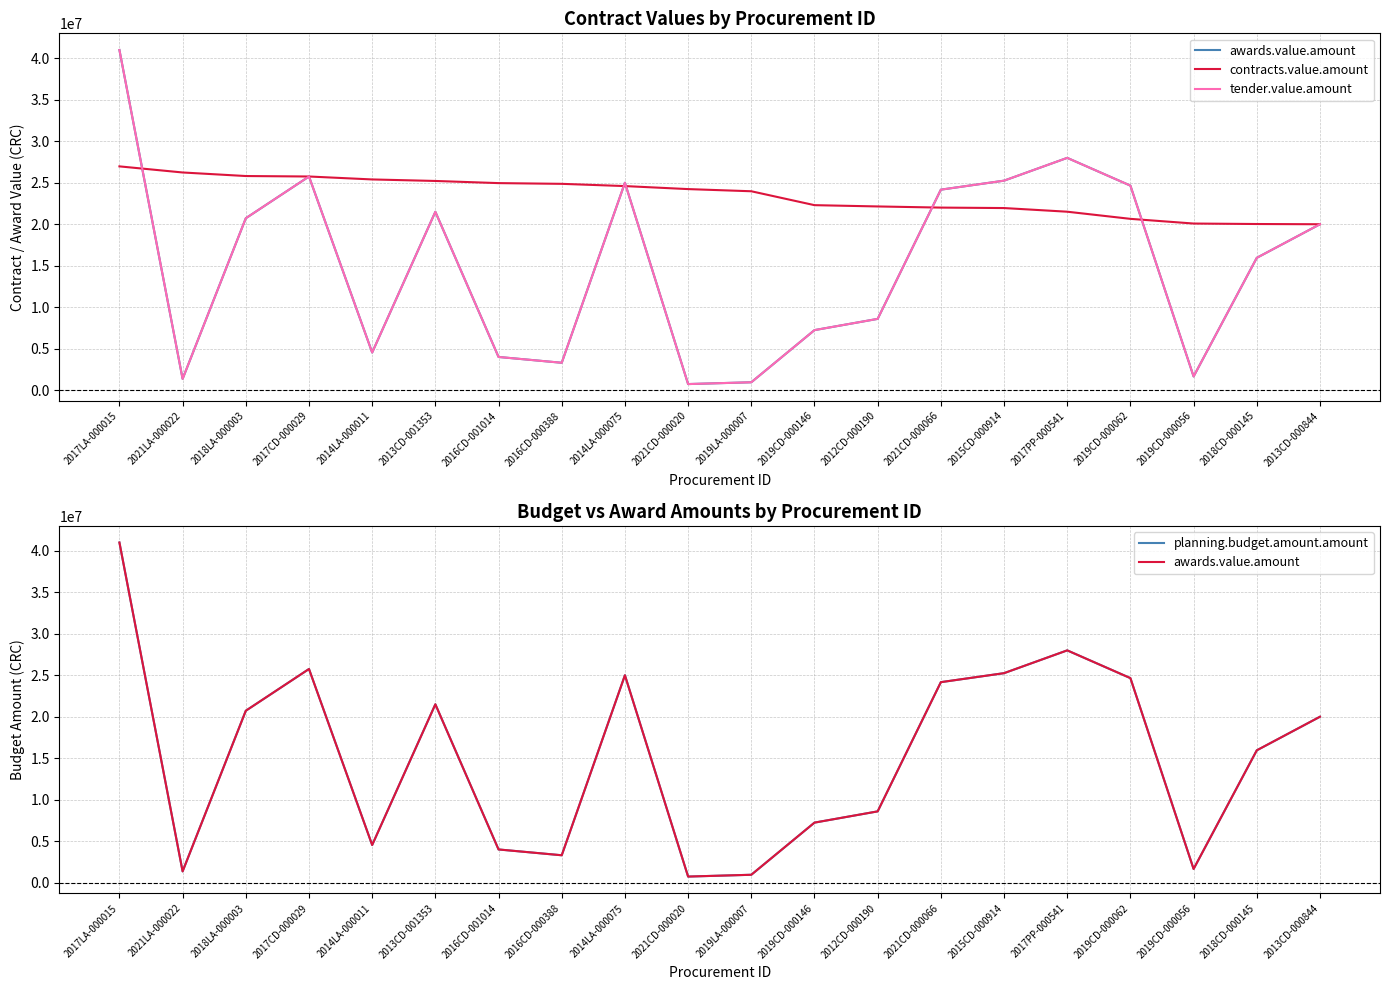

Reading left to right, what are all the values shown in this chart?

awards.value.amount: 2017LA-000015=41000000.0	2021LA-000022=1357340.3	2018LA-000003=20722420.0	2017CD-000029=25754780.0	2014LA-000011=4536000.0	2013CD-001353=21500000.0	2016CD-001014=3999999.9	2016CD-000388=3300000.0	2014LA-000075=25000000.0	2021CD-000020=732240.0	2019LA-000007=949000.0	2019CD-000146=7235304.1	2012CD-000190=8591000.0	2021CD-000066=24168786.8	2015CD-000914=25253240.0	2017PP-000541=28000000.0	2019CD-000062=24654771.8	2019CD-000056=1650000.0	2018CD-000145=15950000.0	2013CD-000844=20000000.0
contracts.value.amount: 2017LA-000015=26975000.0	2021LA-000022=26239500.2	2018LA-000003=25810841.0	2017CD-000029=25754780.0	2014LA-000011=25400000.0	2013CD-001353=25217259.2	2016CD-001014=24957342.7	2016CD-000388=24869991.9	2014LA-000075=24600000.0	2021CD-000020=24236252.6	2019LA-000007=23975200.0	2019CD-000146=22299774.0	2012CD-000190=22144432.2	2021CD-000066=22006178.4	2015CD-000914=21950940.9	2017PP-000541=21509963.6	2019CD-000062=20649096.5	2019CD-000056=20083890.6	2018CD-000145=20026947.5	2013CD-000844=19998605.0
tender.value.amount: 2017LA-000015=41000000.0	2021LA-000022=1357340.3	2018LA-000003=20722420.0	2017CD-000029=25754780.0	2014LA-000011=4536000.0	2013CD-001353=21500000.0	2016CD-001014=3999999.9	2016CD-000388=3300000.0	2014LA-000075=25000000.0	2021CD-000020=732240.0	2019LA-000007=949000.0	2019CD-000146=7235304.1	2012CD-000190=8591000.0	2021CD-000066=24167886.8	2015CD-000914=25253240.0	2017PP-000541=28000000.0	2019CD-000062=24654771.8	2019CD-000056=1650000.0	2018CD-000145=15950000.0	2013CD-000844=20000000.0
planning.budget.amount.amount: 2017LA-000015=41000000.0	2021LA-000022=1357340.3	2018LA-000003=20722420.0	2017CD-000029=25754780.0	2014LA-000011=4536000.0	2013CD-001353=21500000.0	2016CD-001014=3999999.9	2016CD-000388=3300000.0	2014LA-000075=25000000.0	2021CD-000020=732240.0	2019LA-000007=949000.0	2019CD-000146=7235304.1	2012CD-000190=8591000.0	2021CD-000066=24167886.8	2015CD-000914=25253240.0	2017PP-000541=28000000.0	2019CD-000062=24654771.8	2019CD-000056=1650000.0	2018CD-000145=15950000.0	2013CD-000844=20000000.0